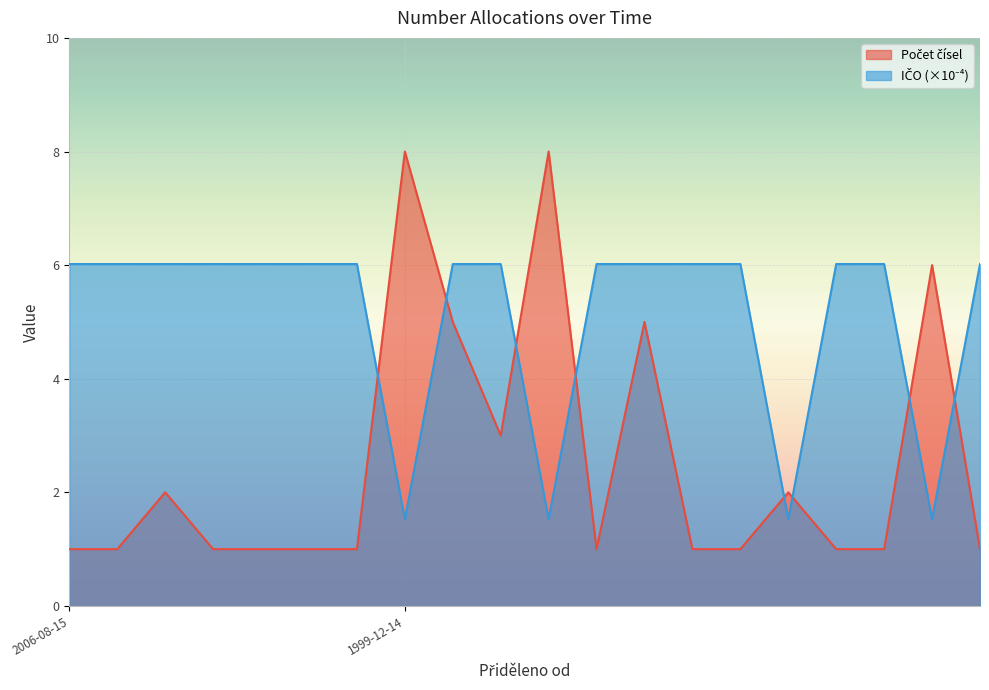

The Počet čísel series shows 1.0 at 2006-08-15. True or false?

True